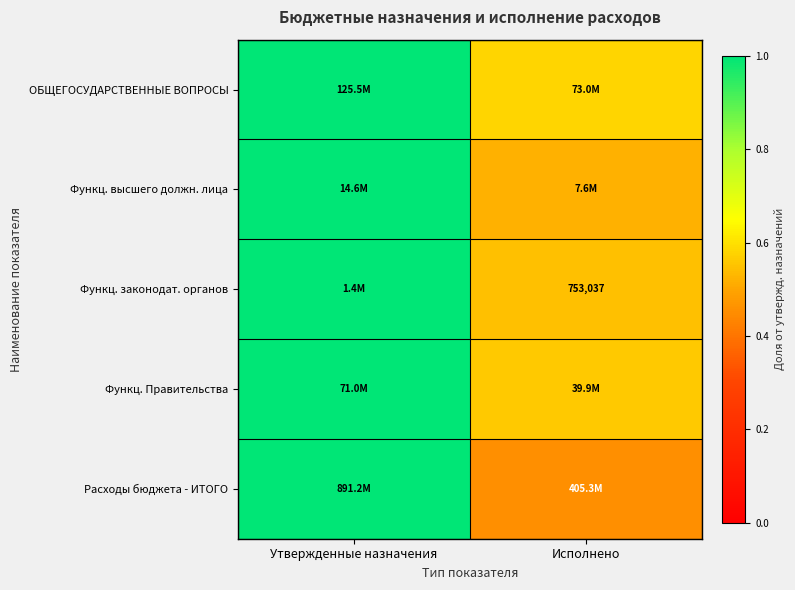

Which has a higher value, Исполнено or Утвержденные назначения?

Утвержденные назначения